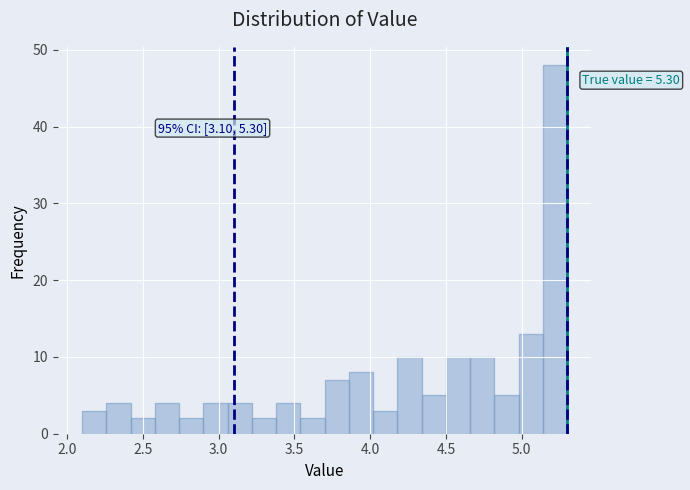

Around what value on the x-axis is the tallest bar? Give the approximate position of its centre, as read against the axis.

5.20